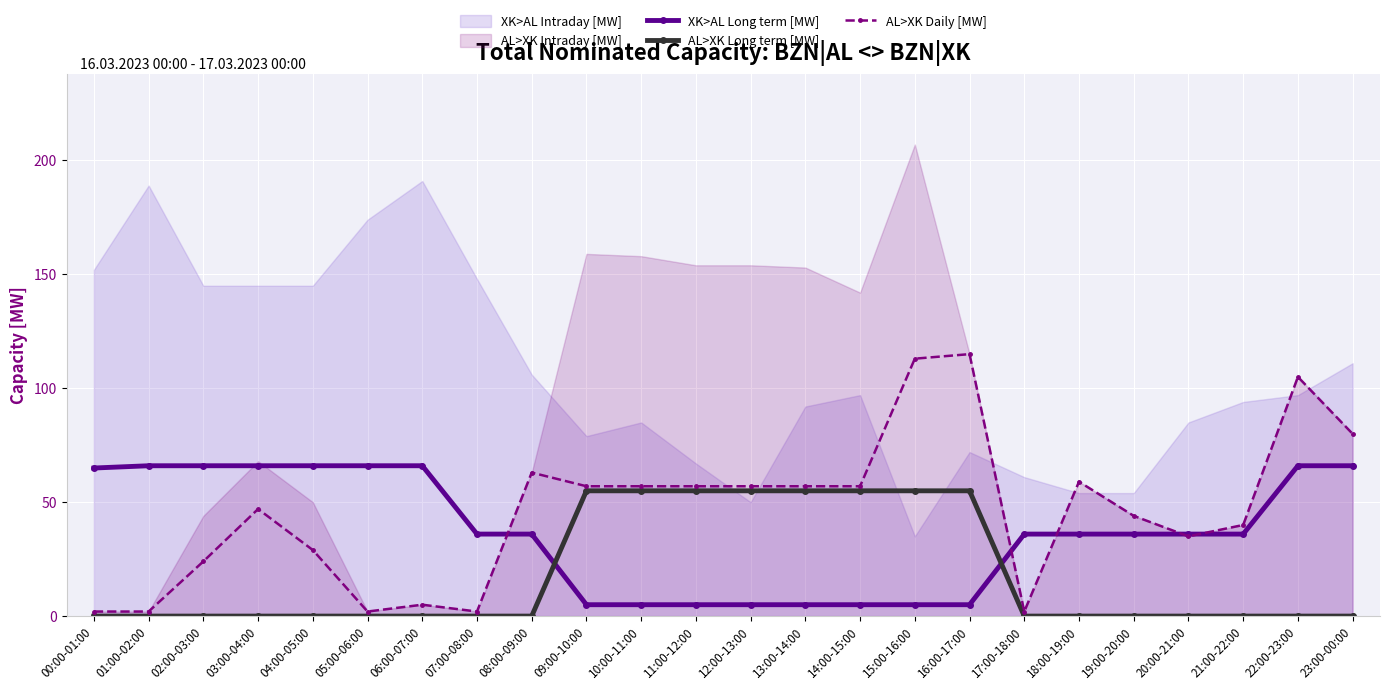

What is the maximum value for AL>XK Long term [MW]?

55